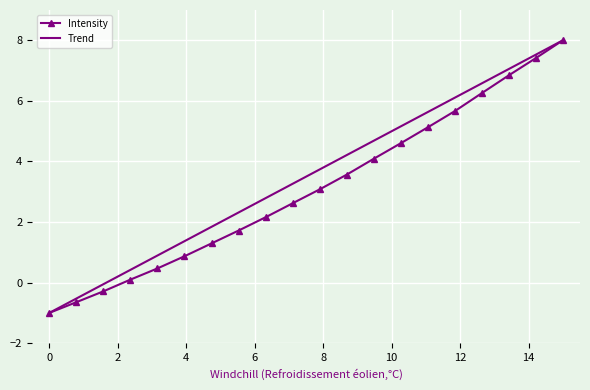

List the series in order of their overall mean, highest first.

Trend, Intensity